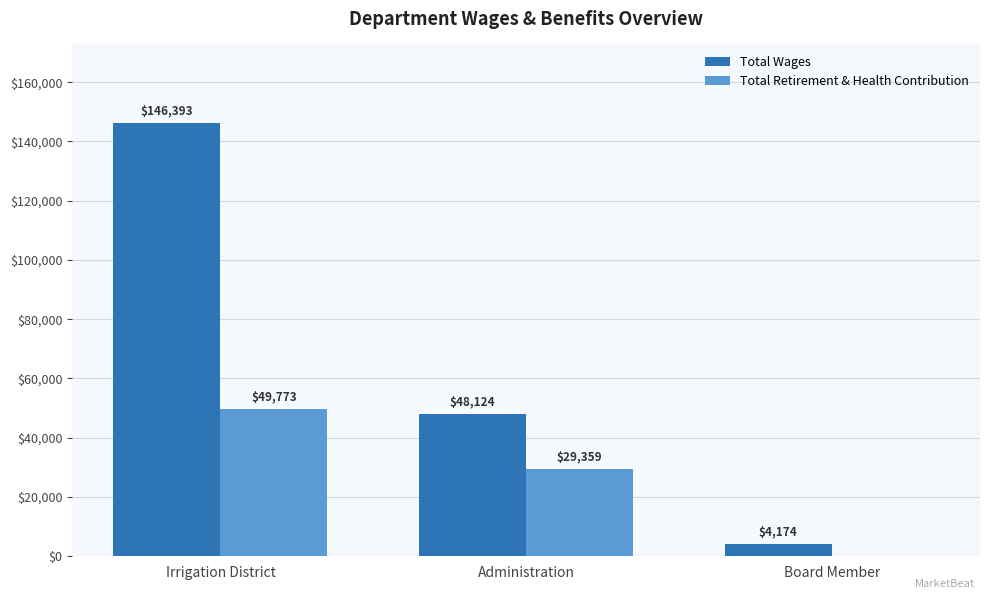

The value of Total Retirement & Health Contribution at Board Member is 0. True or false?

True